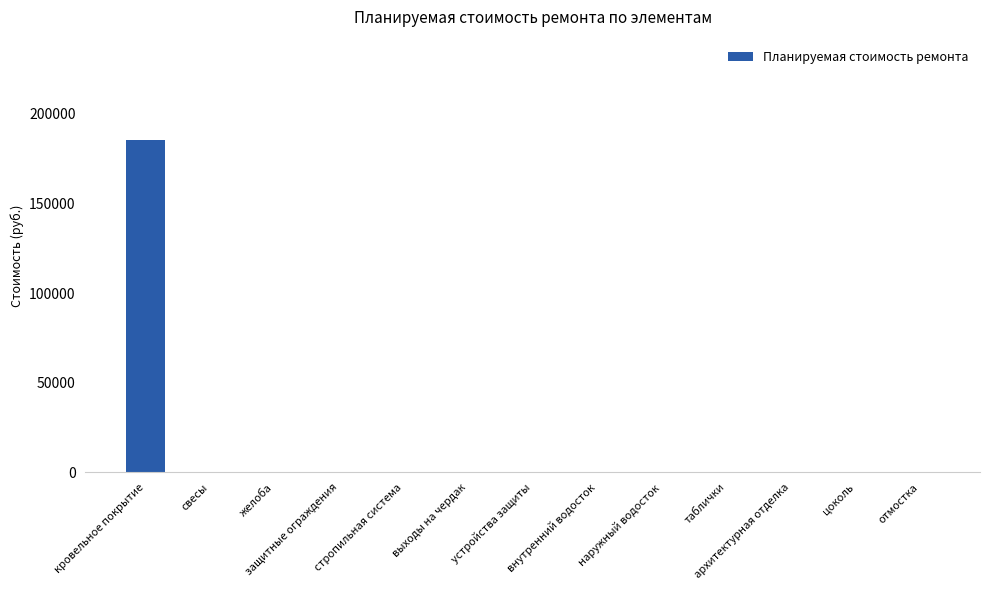

Reading left to right, list all the values displayed in this chart.

185656.5	0.0	0.0	0.0	0.0	0.0	0.0	0.0	0.0	0.0	0.0	0.0	0.0